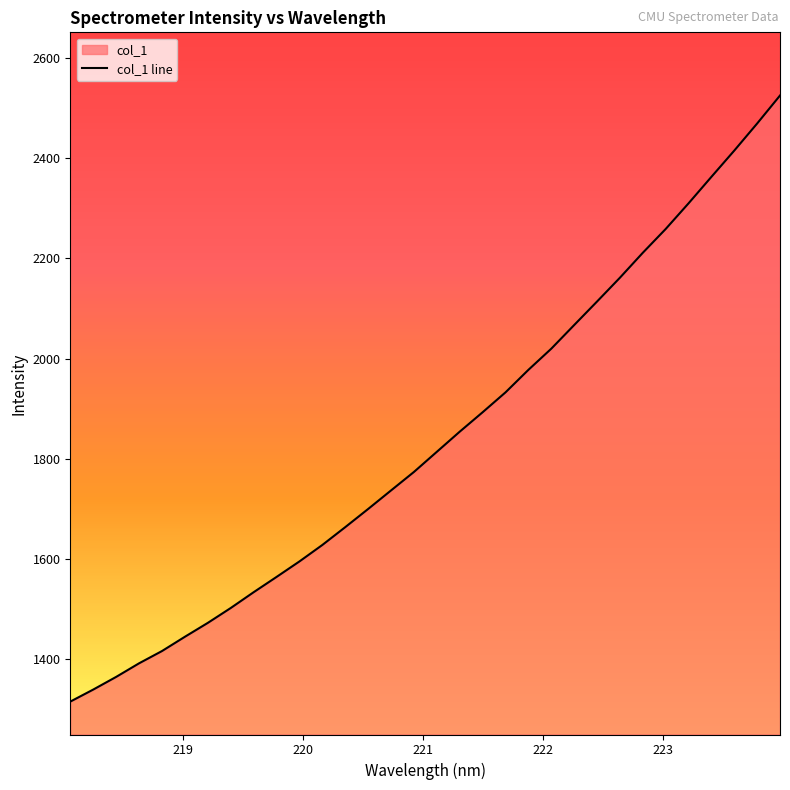

What is the greatest value displayed?

2525.6